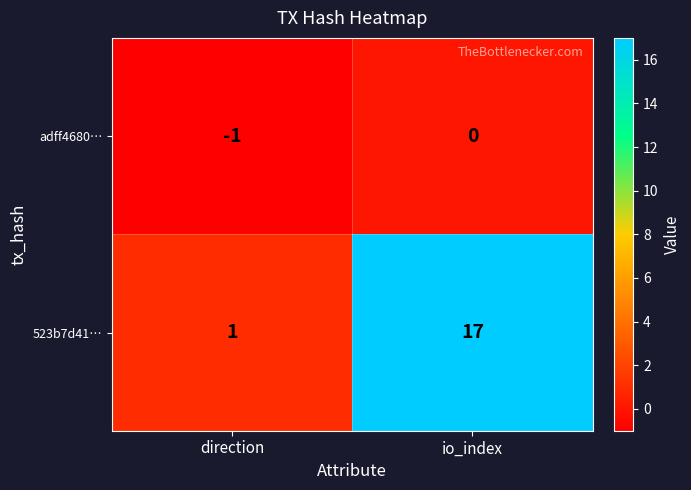

Reading right to left, transcribe all the data shown in this chart.

adff4680…: 0	-1
523b7d41…: 17	1